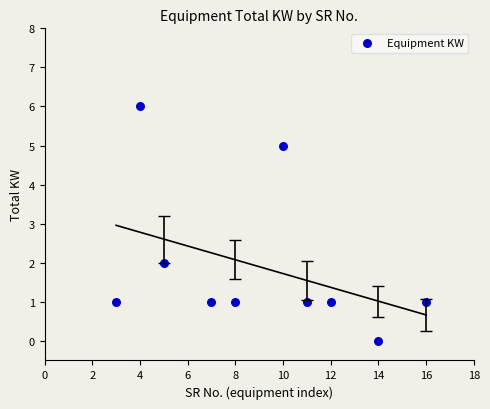

What is the range of X values (max minus min)?

13